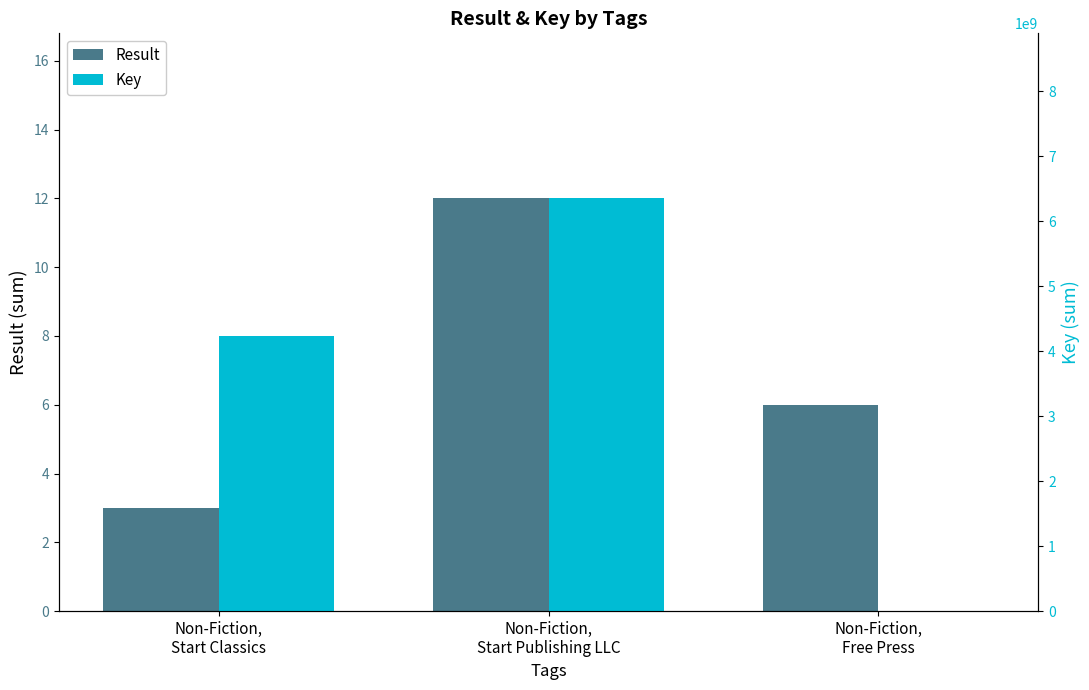

How many categories are shown in the chart?

3